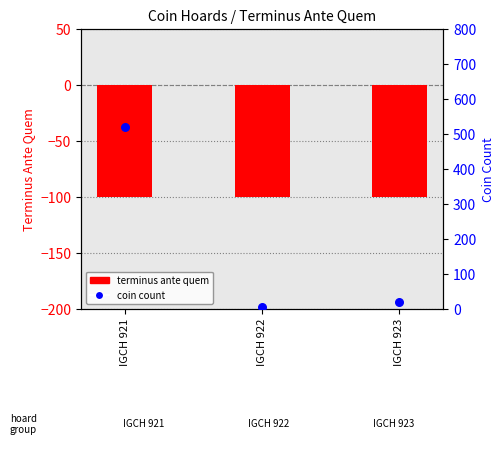

Which series reaches the maximum Y coordinate?

coin count